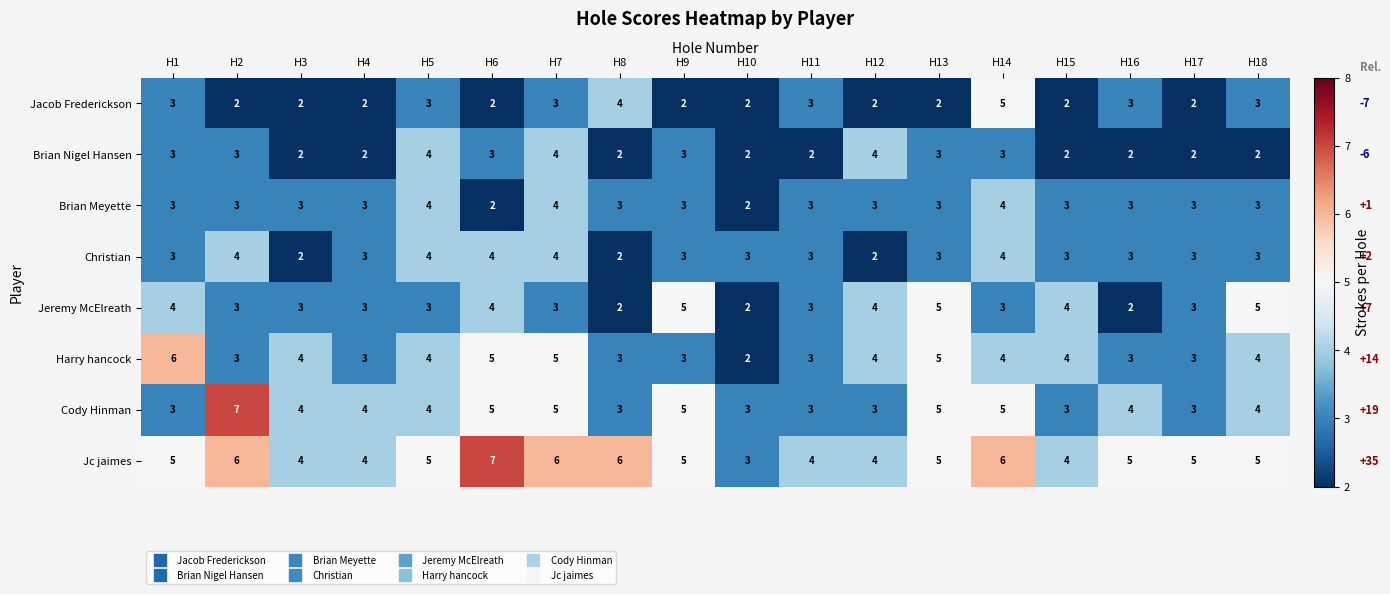

What is the highest value of the Jc jaimes series?

7